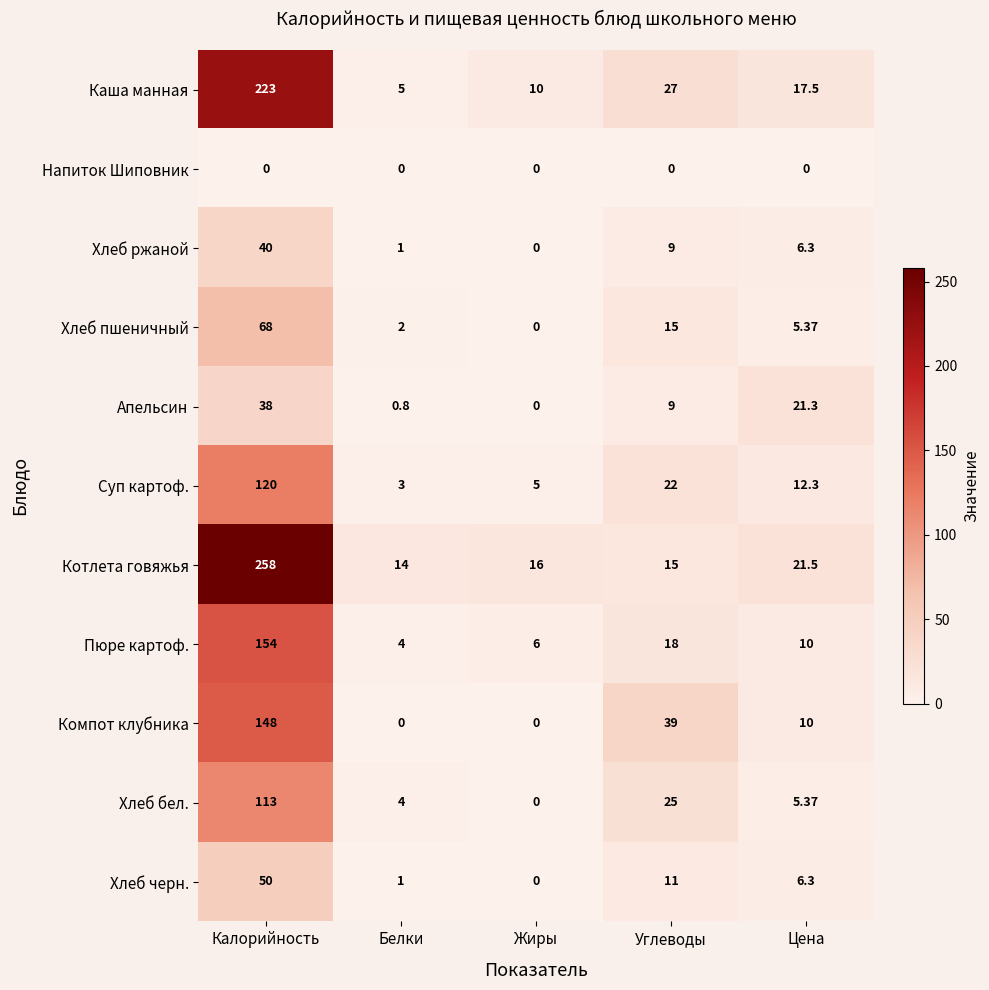

Which series has the widest spread of values?

Котлета говяжья